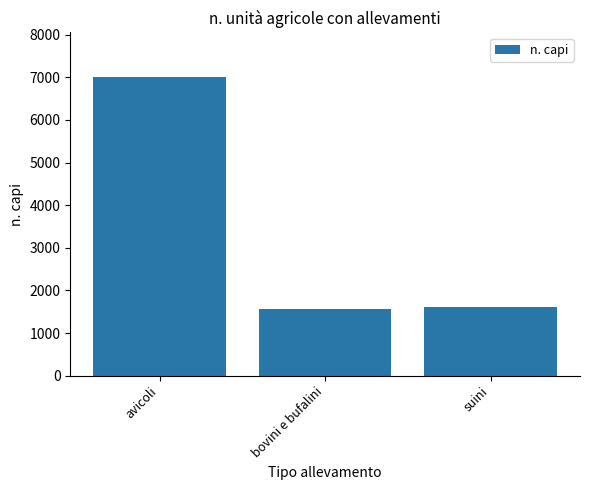

What is the maximum value shown in the chart?

7000